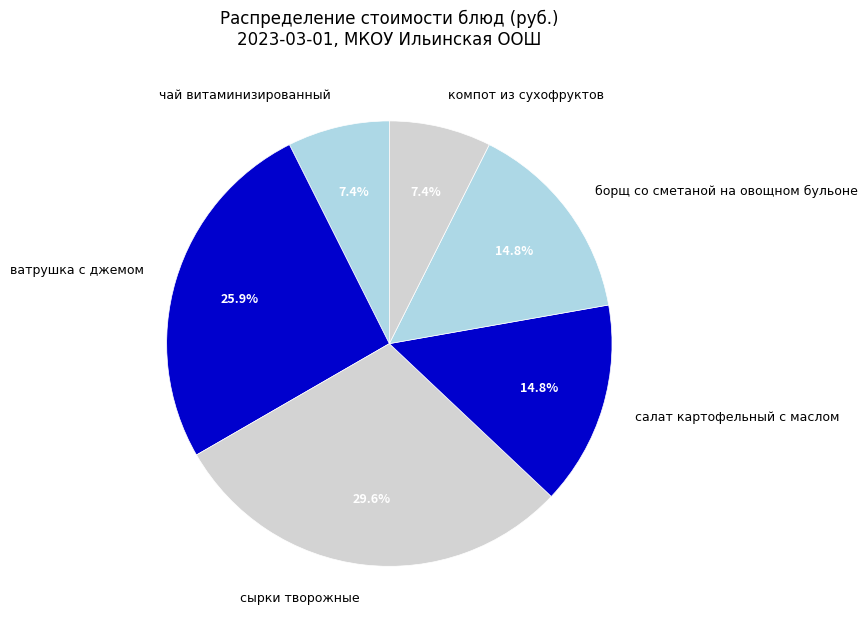

What is the ratio of the value at сырки творожные to the value at ватрушка с джемом?

1.1